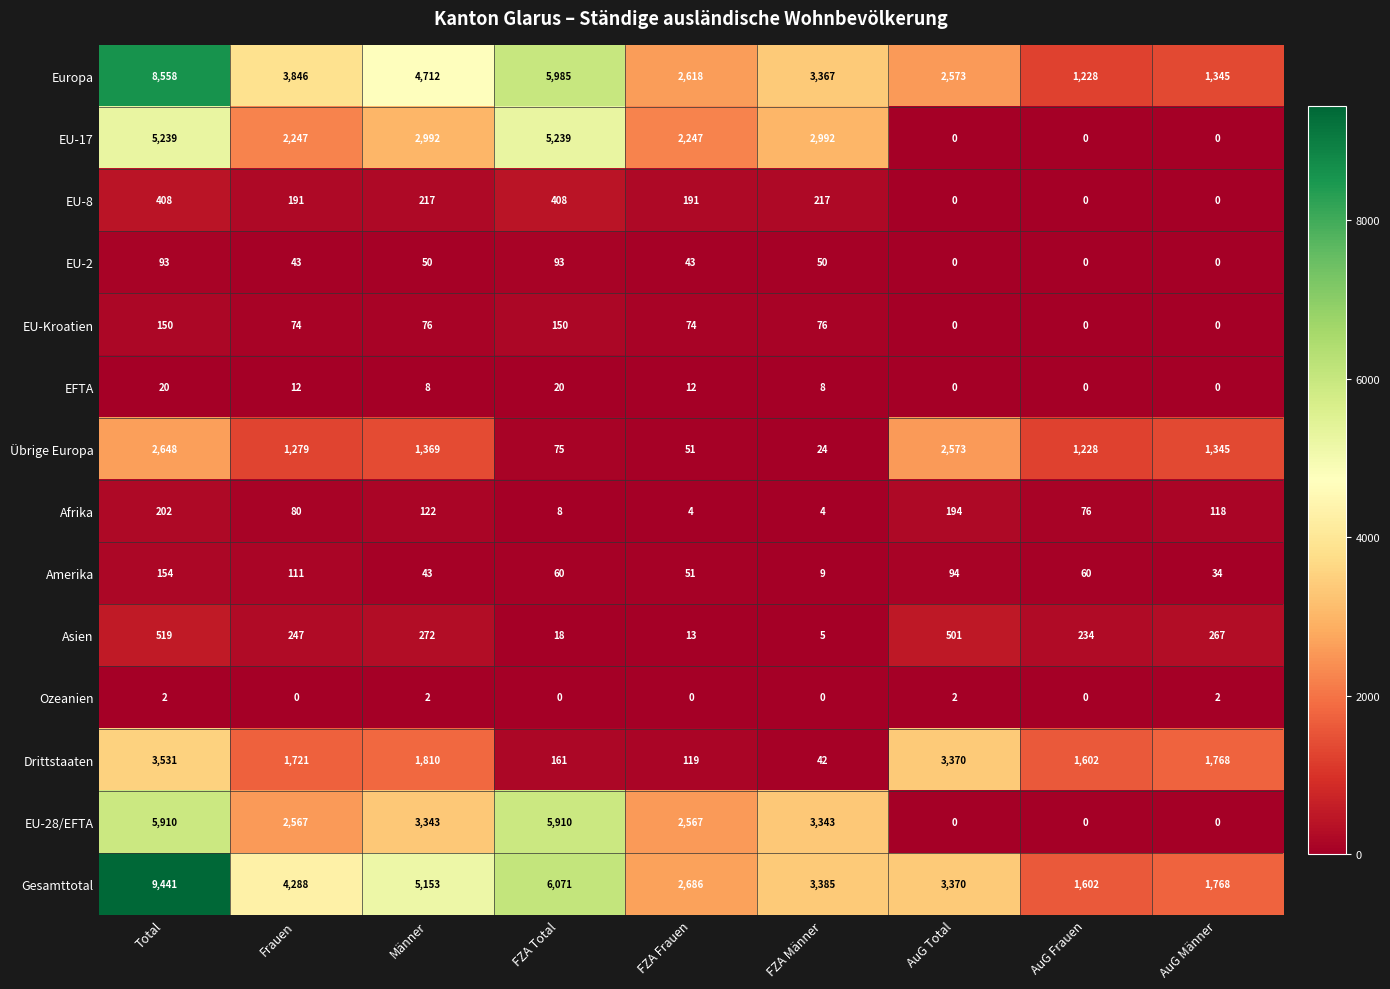

Between FZA Total and FZA Frauen, which series saw the biggest shift?

Gesamttotal